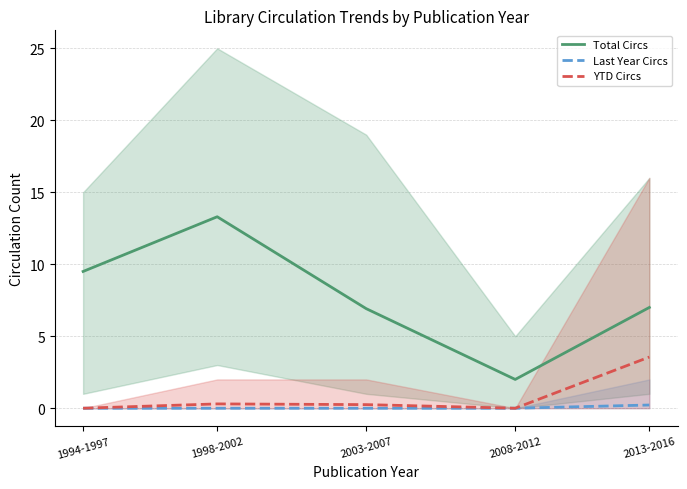

What is the value of the YTD Circs point at the 5th from the left?

3.6